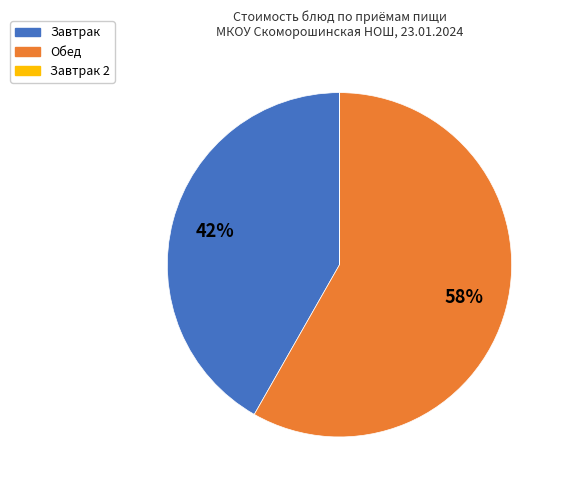

To the nearest percent, what is the difference between the largest and smallest slice percentages?

58%